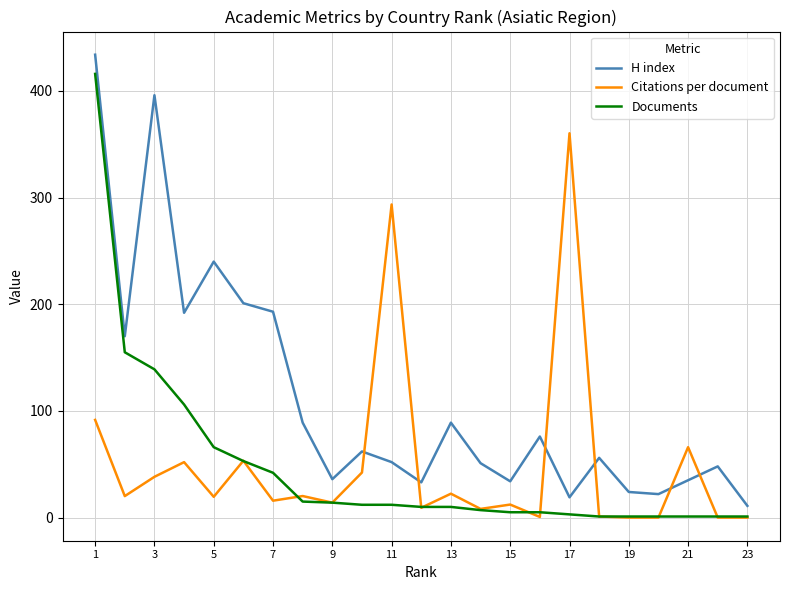

What is the sum of all H index values?

2563.0